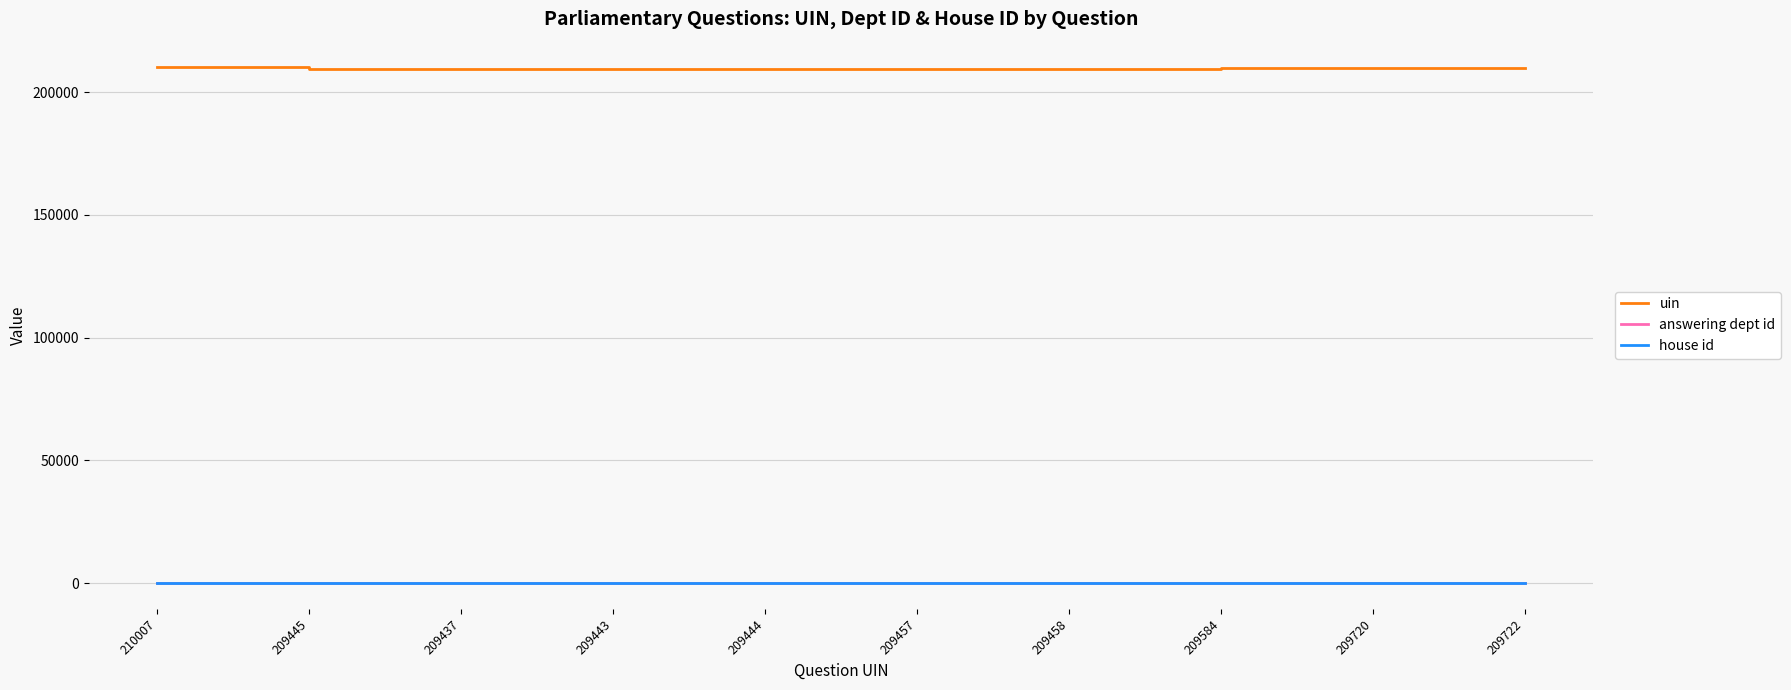

Which series has the largest total across all categories?

uin